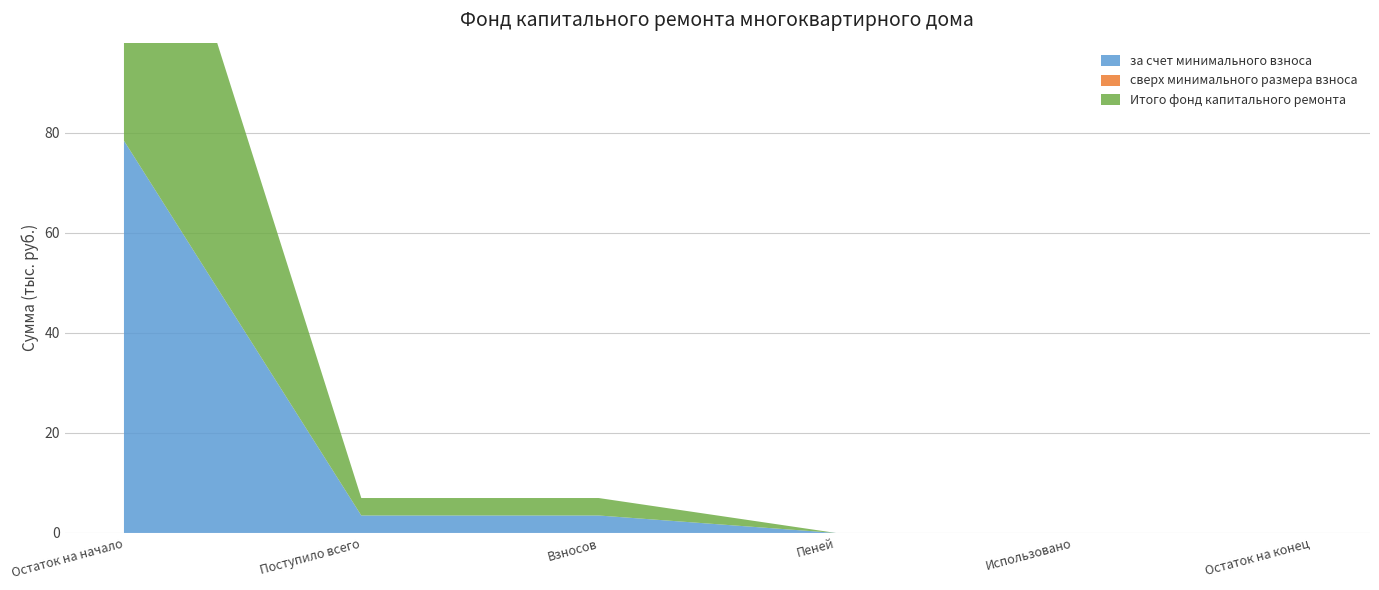

Reading right to left, extract all data points from this chart.

за счет минимального взноса: 0.0	0.0	0.0	3.5	3.5	78.4
сверх минимального размера взноса: 0.0	0.0	0.0	0.0	0.0	0.0
Итого фонд капитального ремонта: 0.0	0.0	0.0	3.5	3.5	78.4